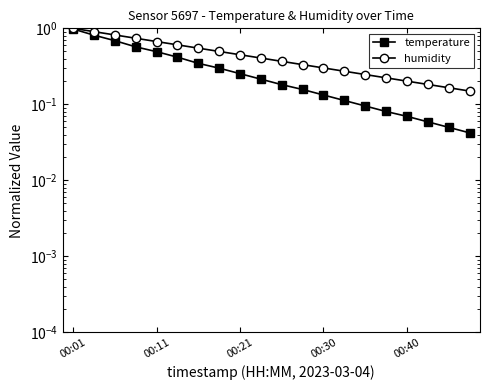

True or false: humidity and temperature intersect in this chart.

False